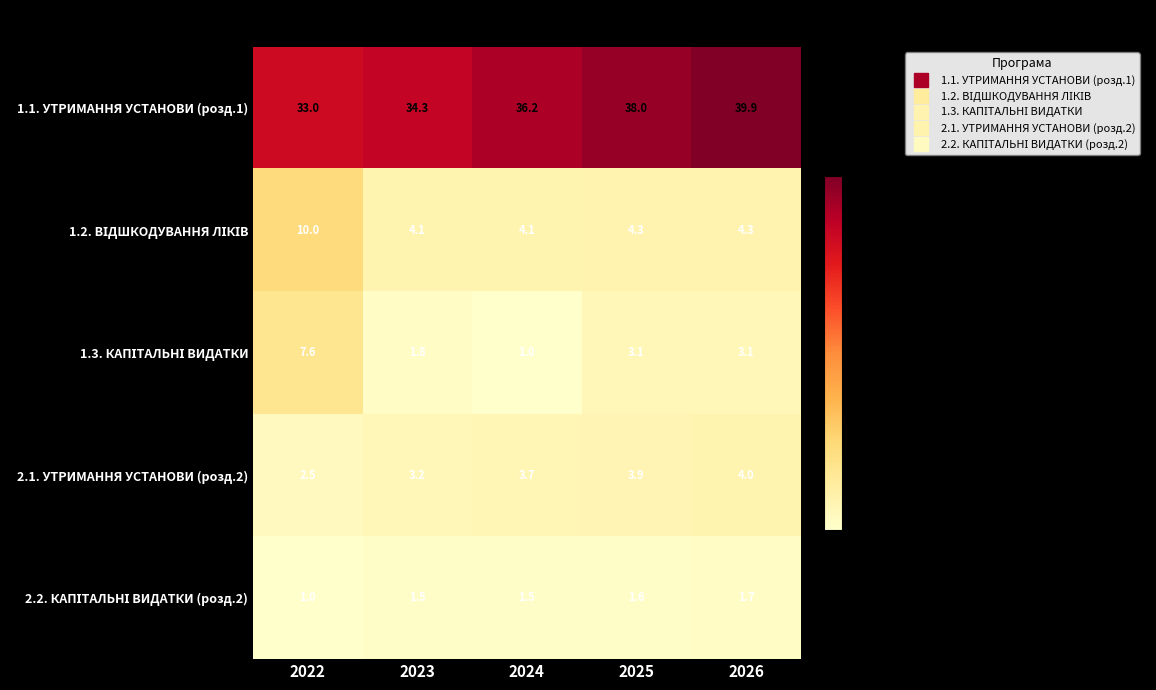

List the labels in order of 1.1. УТРИМАННЯ УСТАНОВИ (розд.1) value, smallest first.

2022, 2023, 2024, 2025, 2026